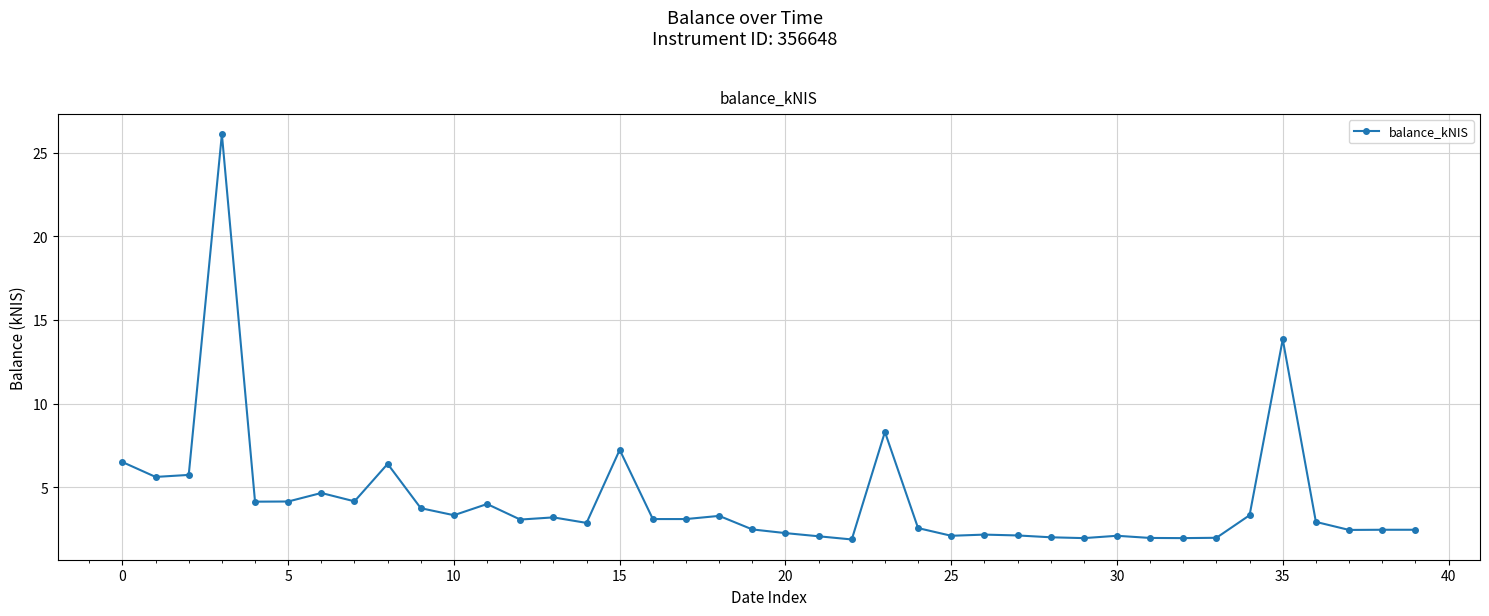

What is the sum of all values?

169.5